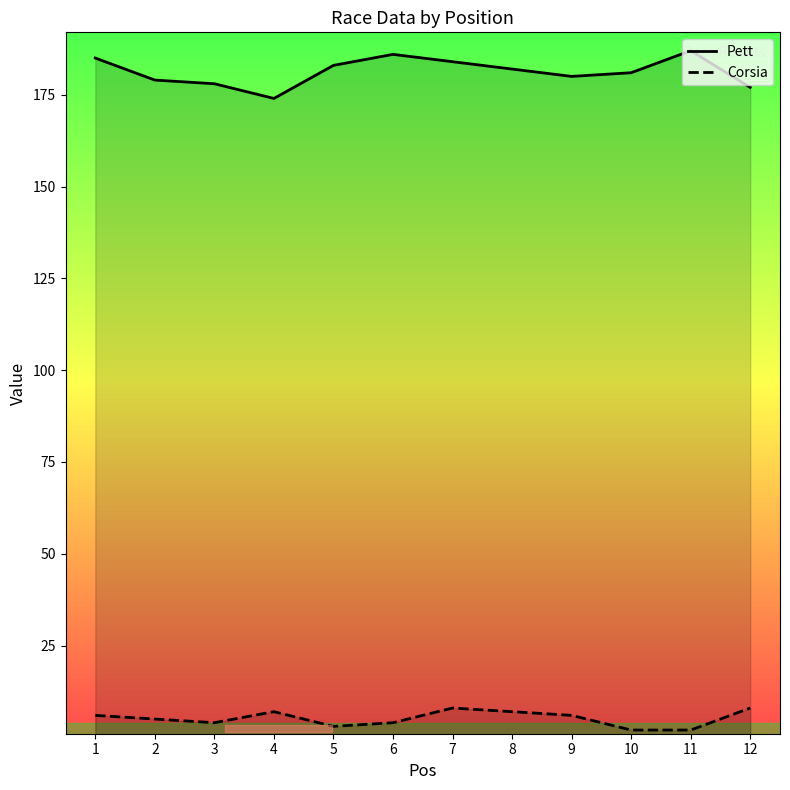

What are all the series names shown in the legend?

Pett, Corsia